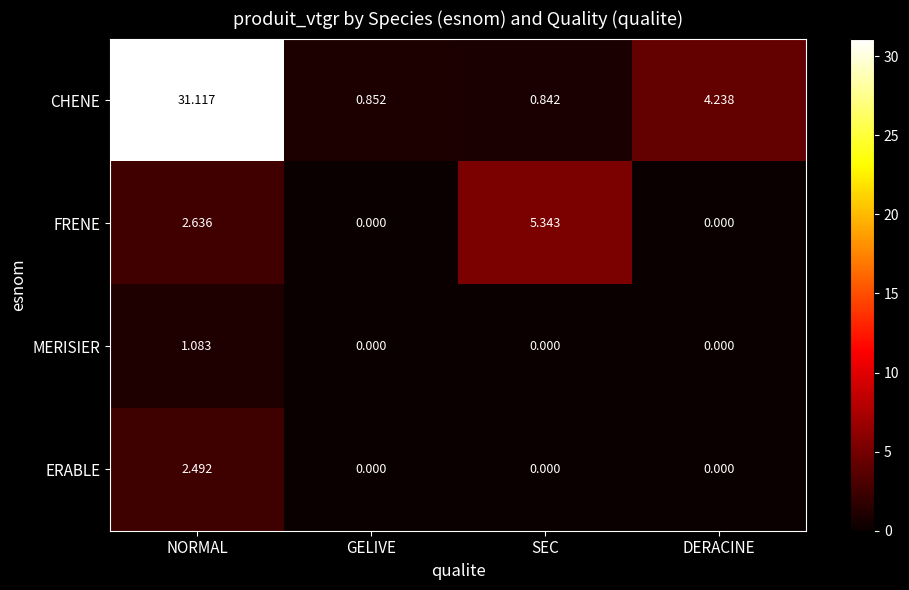

At which category is the sum across all series the highest?

NORMAL